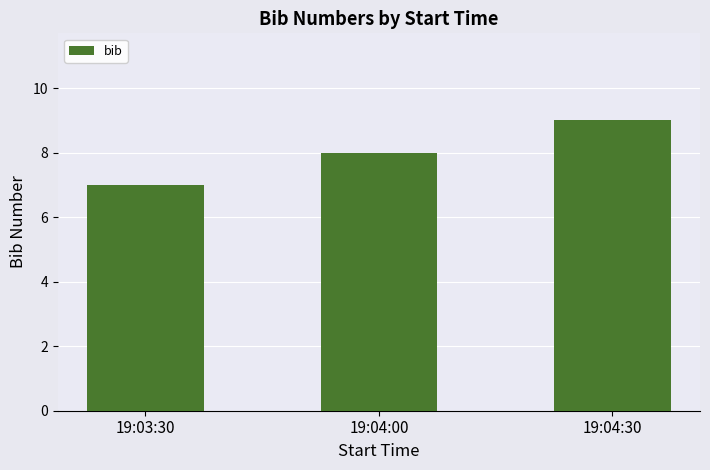

Rank the categories by value from highest to lowest.

19:04:30, 19:04:00, 19:03:30